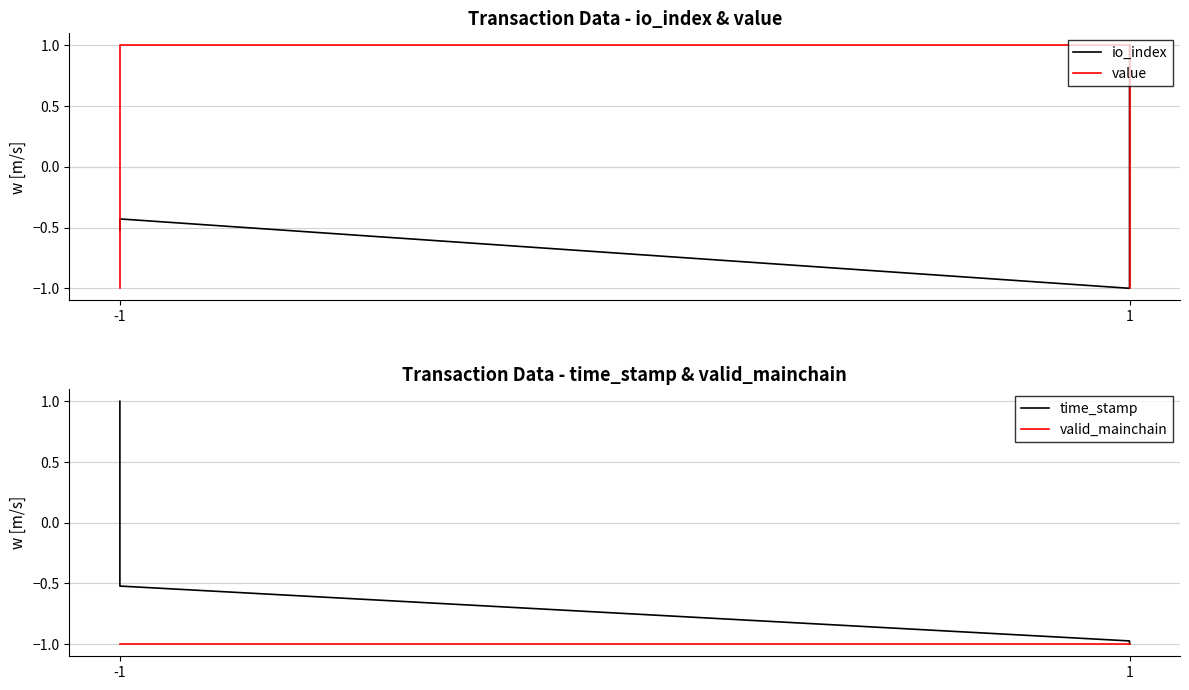

How many negative values does the value series have?

2